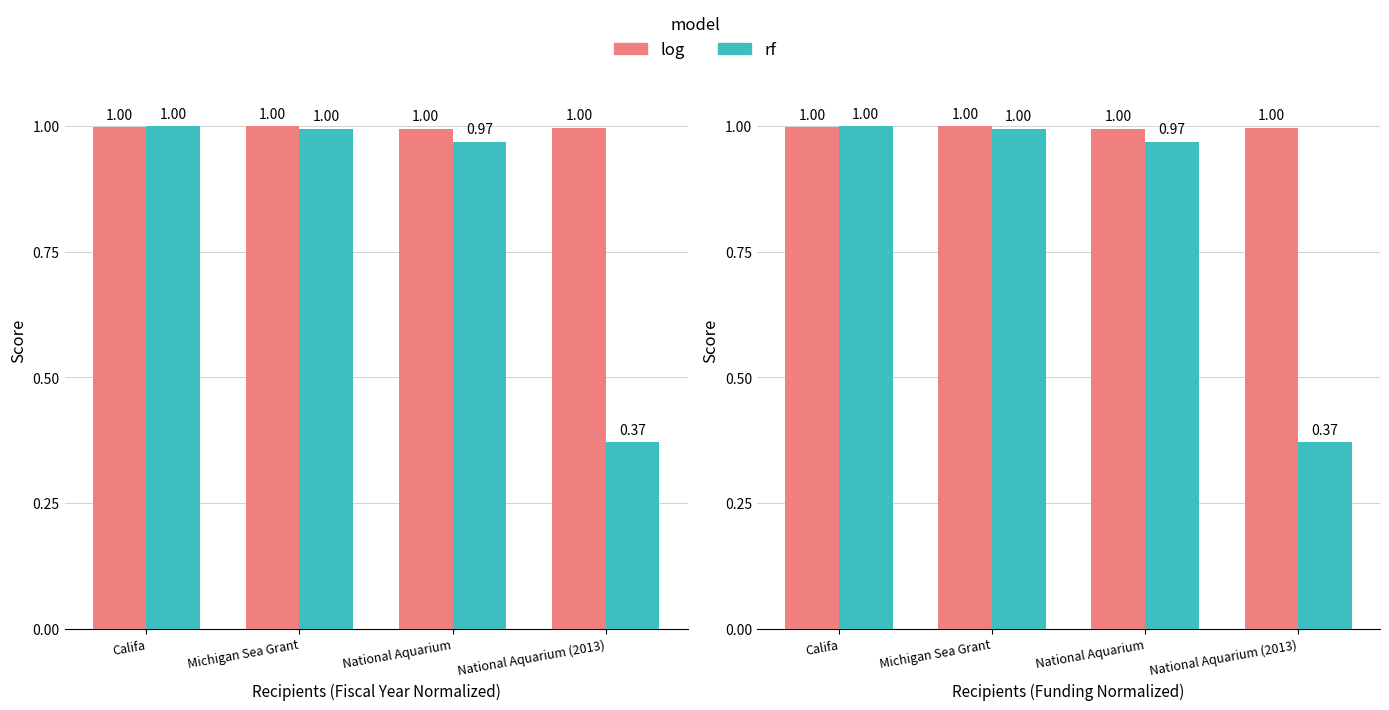

What is the total value across all series at National Aquarium (2013)?

1.4